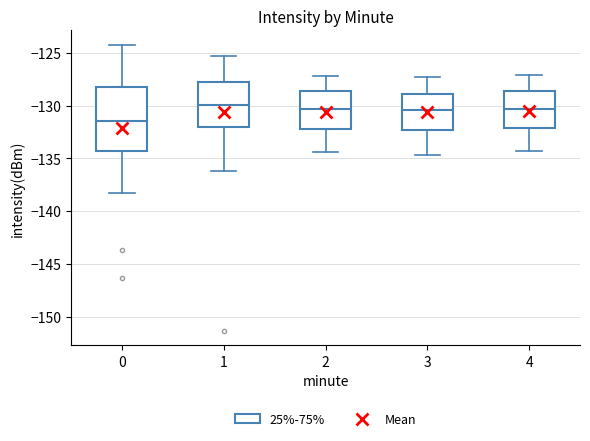

Comparing the boxes themselves (not the whiskers), which one is the tallest?

0